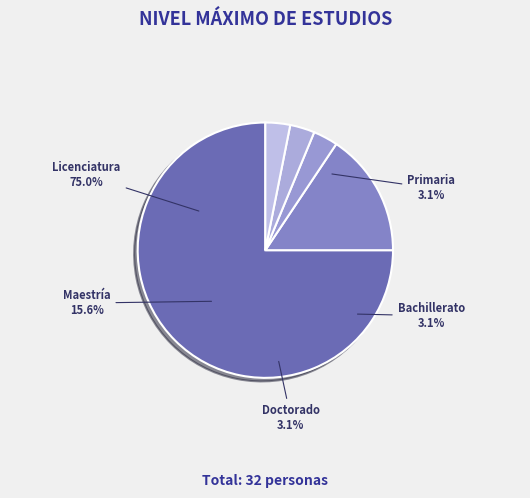

What percentage do Doctorado and Maestría together represent?

18.8%